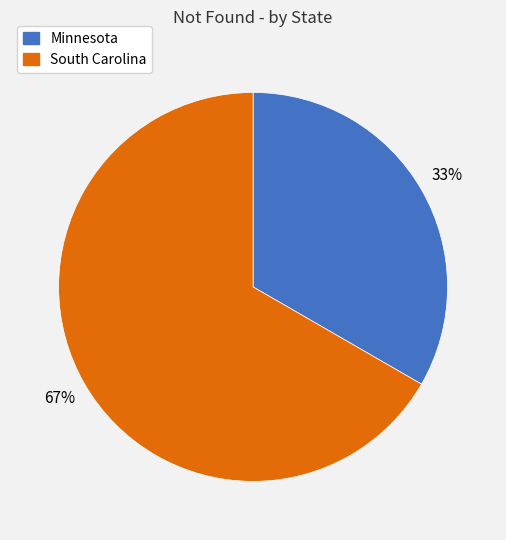

To the nearest percent, what portion does South Carolina represent?

67%